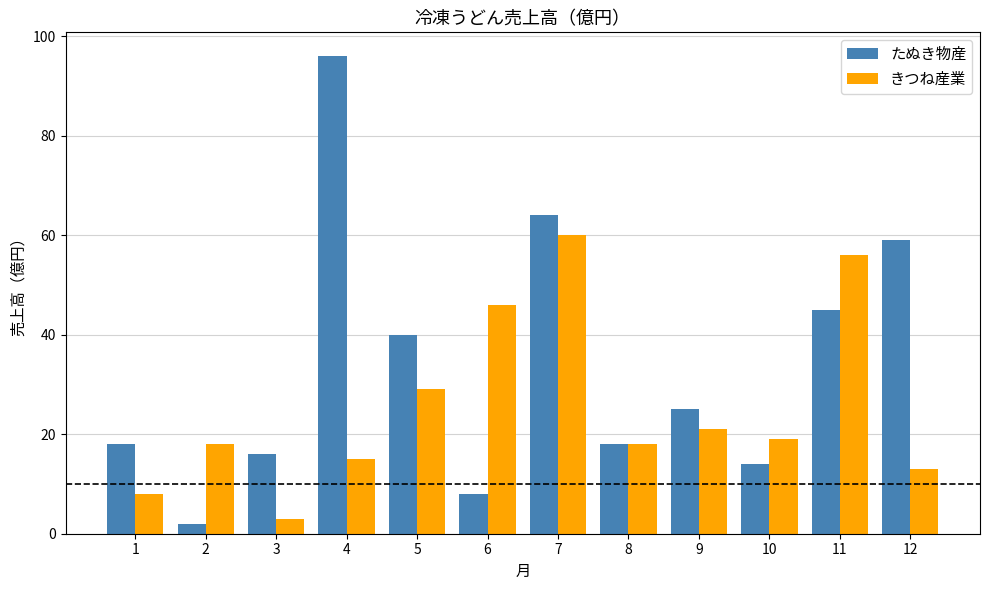

What is the value of the たぬき物産 bar at the 3rd from the left?

16